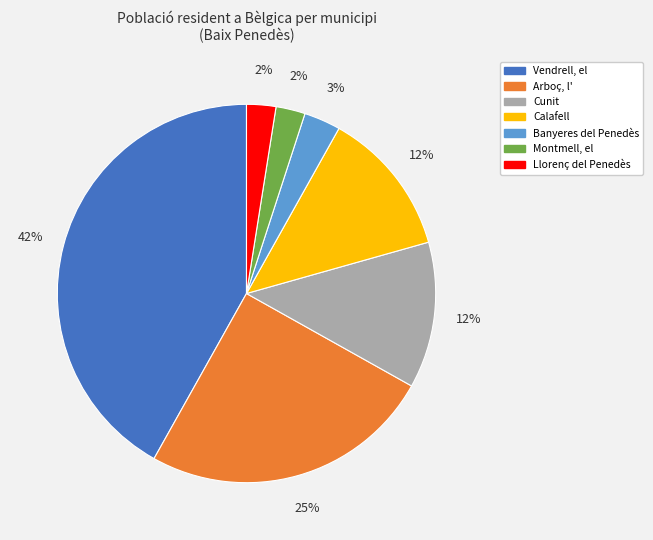

Approximately how many times larger is the value at Arboç, l' compared to Vendrell, el?

0.6